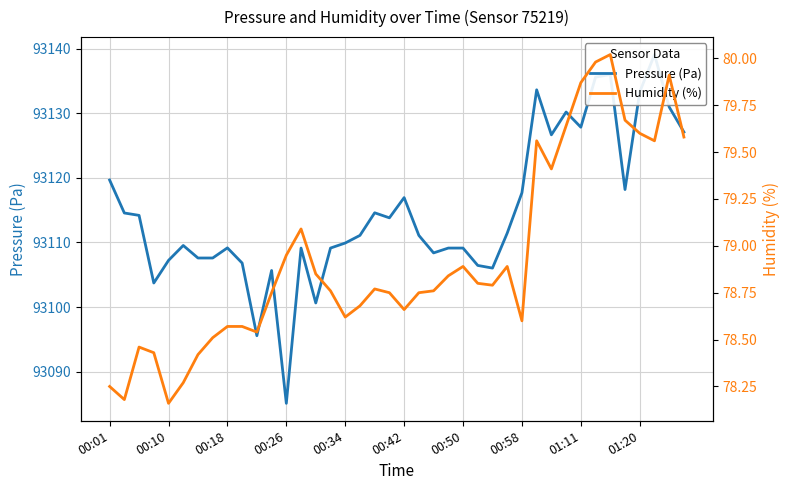

The Pressure (Pa) series shows 157332.8 at 00:26. True or false?

False